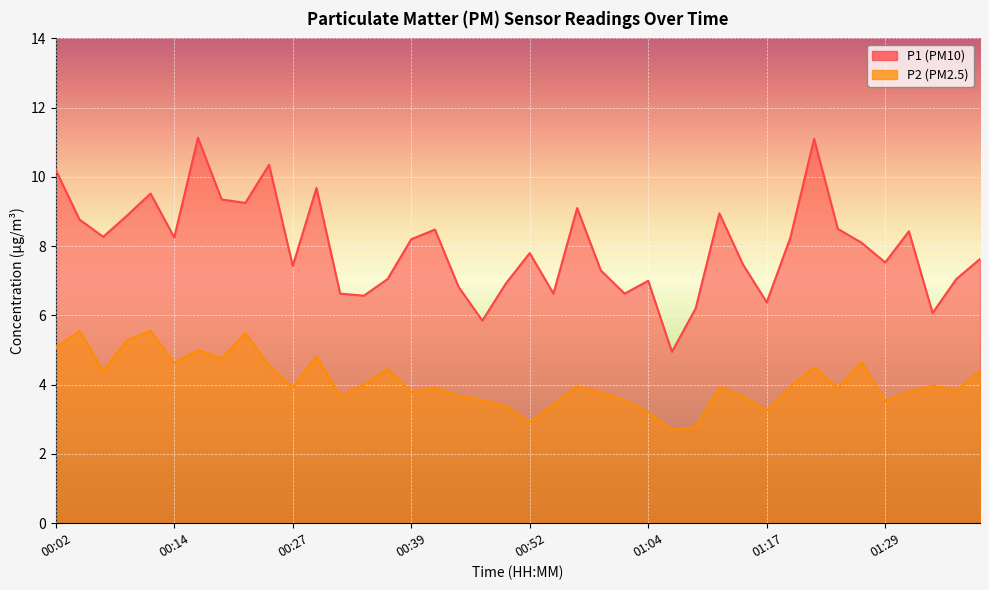

What is the difference between the maximum and second lowest values in the P2 series?

2.8